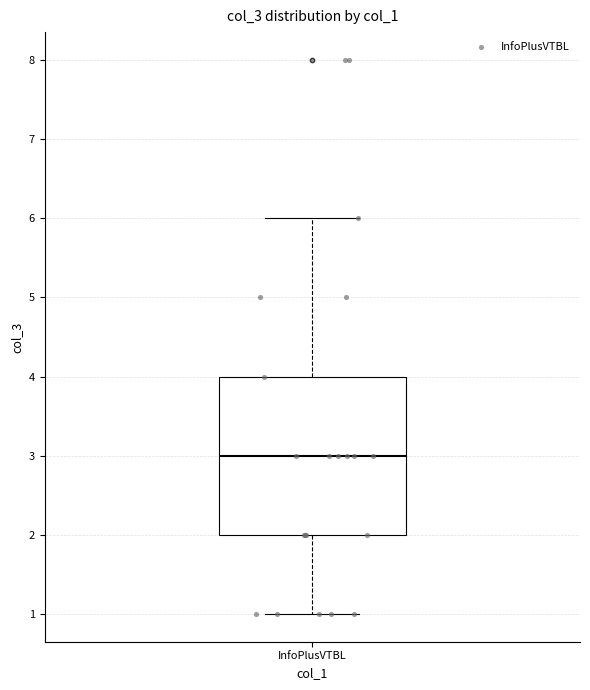

Where is the lower edge of the box for InfoPlusVTBL on the y-axis? The values are not printed on the chart, so give them approximately, as read against the axis.

2